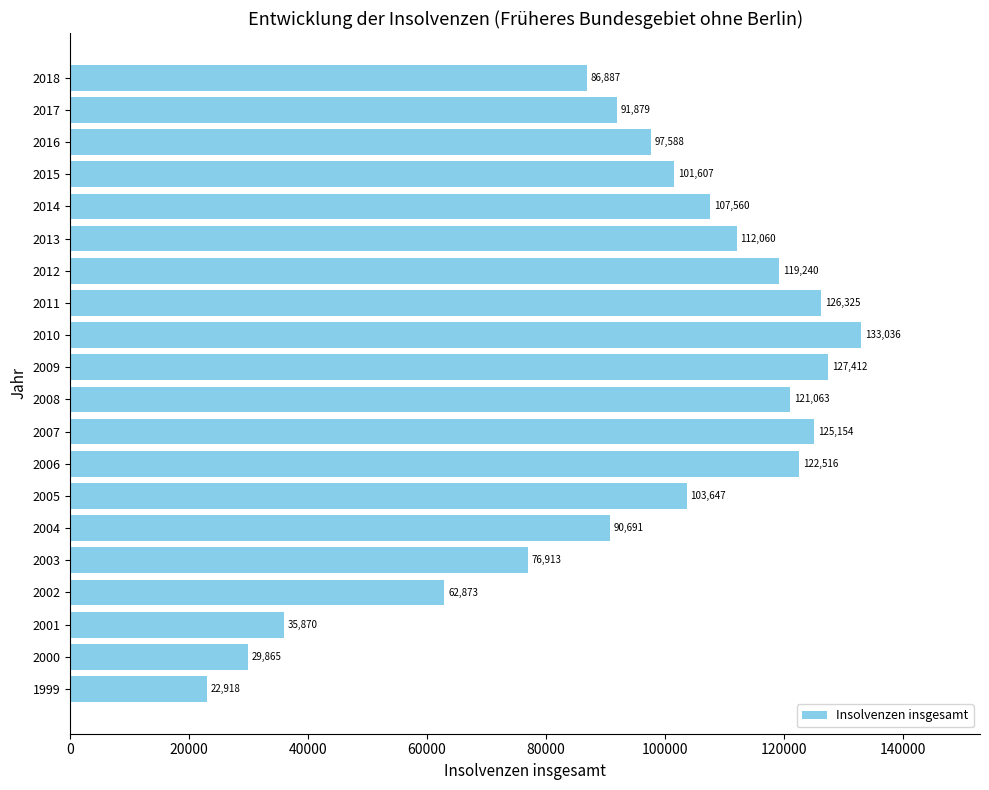

Which category has the highest value across all series?

2010